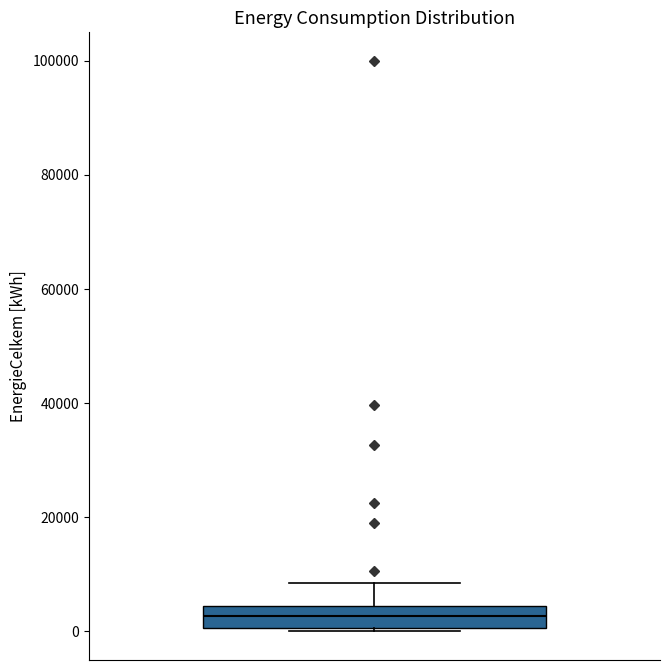

Read this box plot against the y-axis: the position of the median line, the range covered by the box, and the ends of both whiskers. The values are not printed on the chart, so give them approximately, as read against the axis.

median 2000, box 0 to 4000, whiskers 0 to 8000